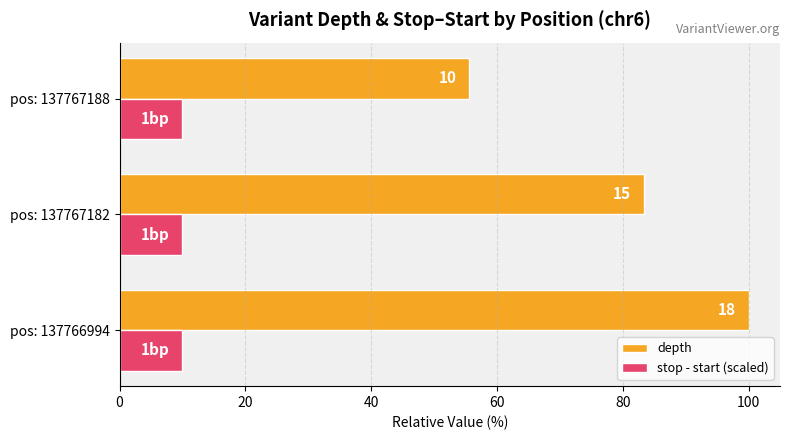

What are all the series names shown in the legend?

depth, stop - start (scaled)